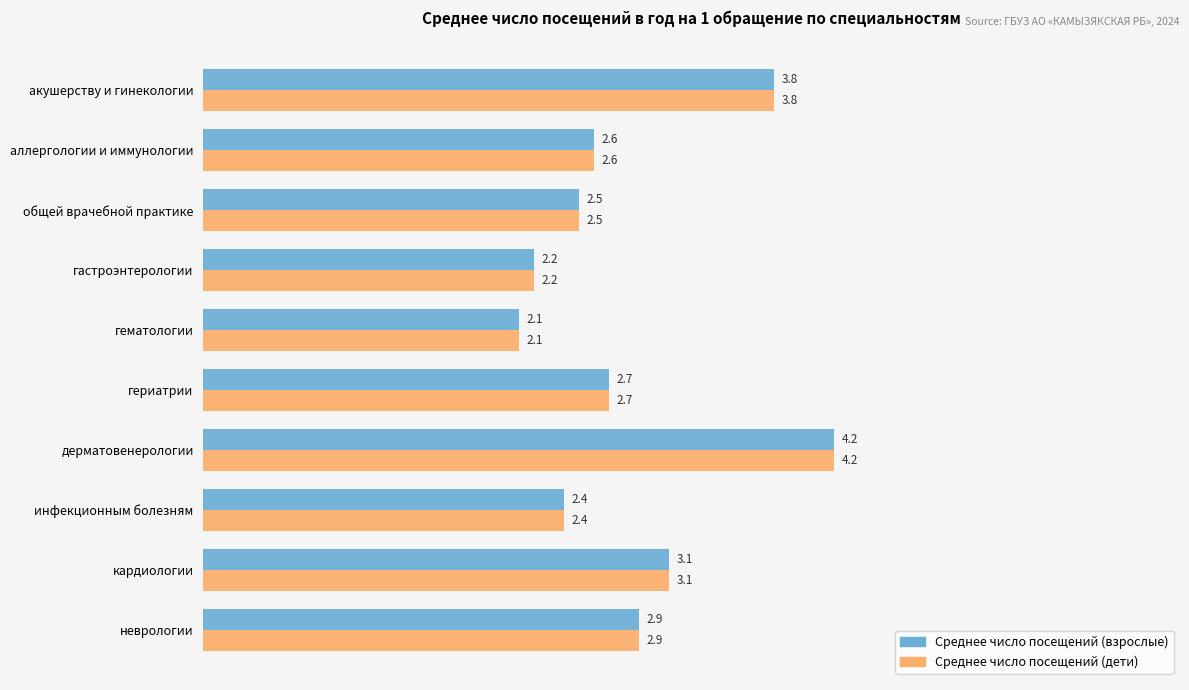

Which label corresponds to the largest value in the chart?

дерматовенерологии